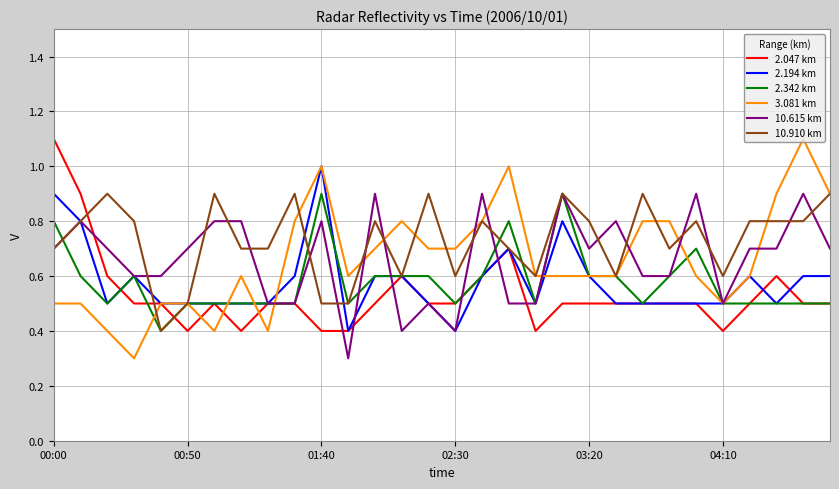

What is the lowest value of the 2.342 km series?

0.4